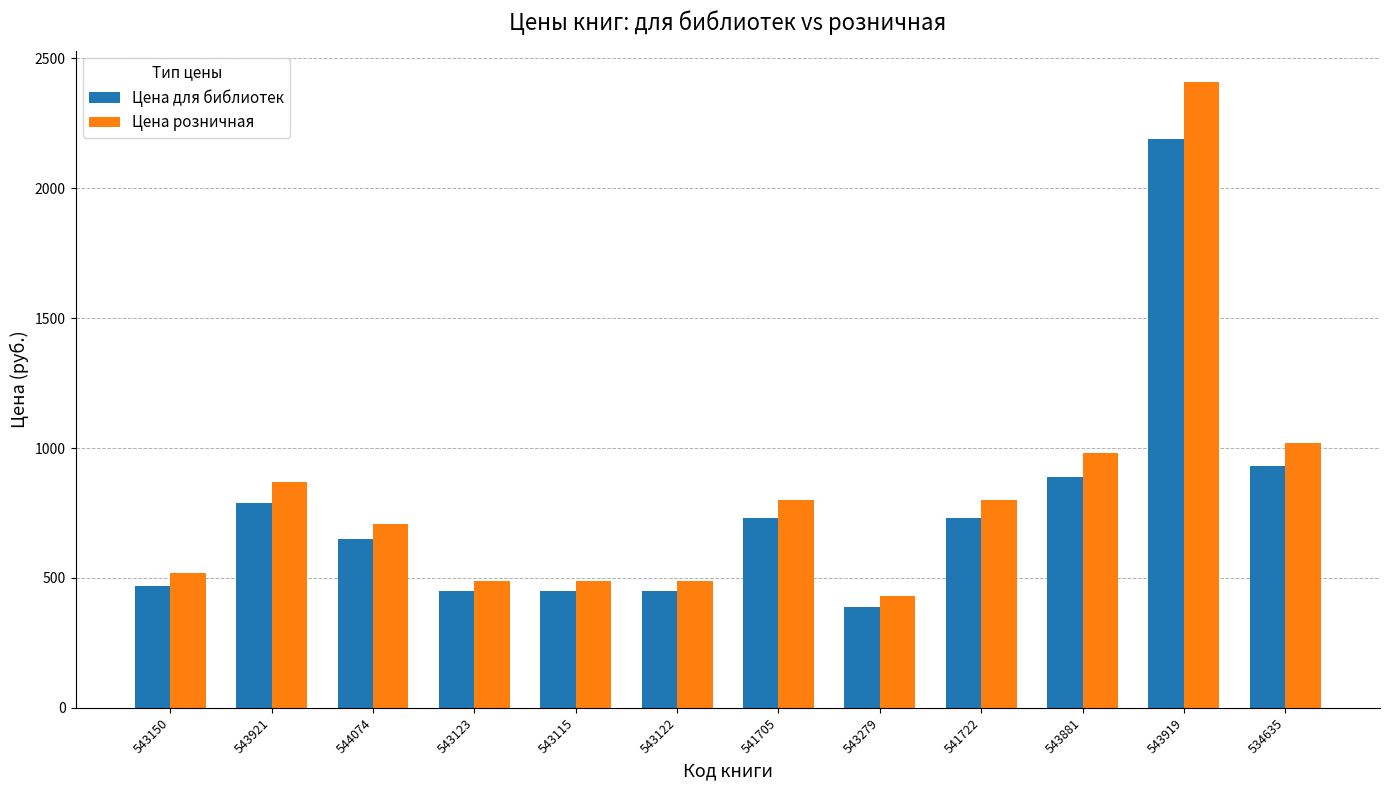

Which series has the largest total across all categories?

Цена розничная